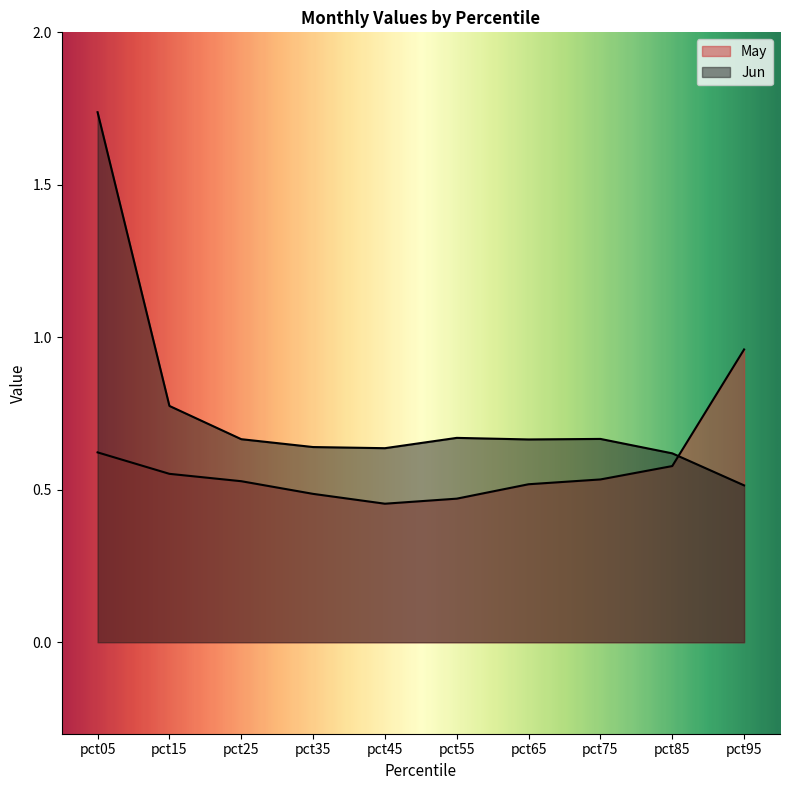

The value of Jun at pct75 is 0.7. True or false?

True